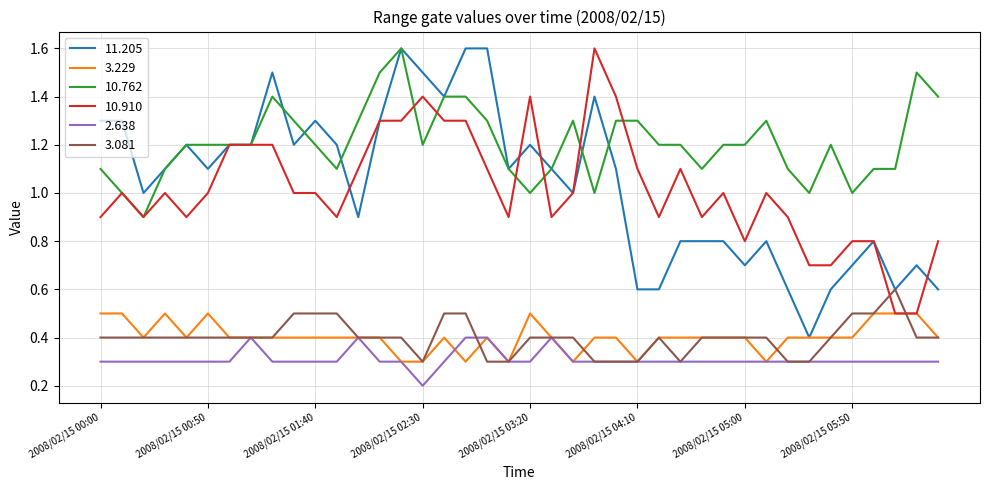

What is the lowest value of the 10.910 series?

0.5